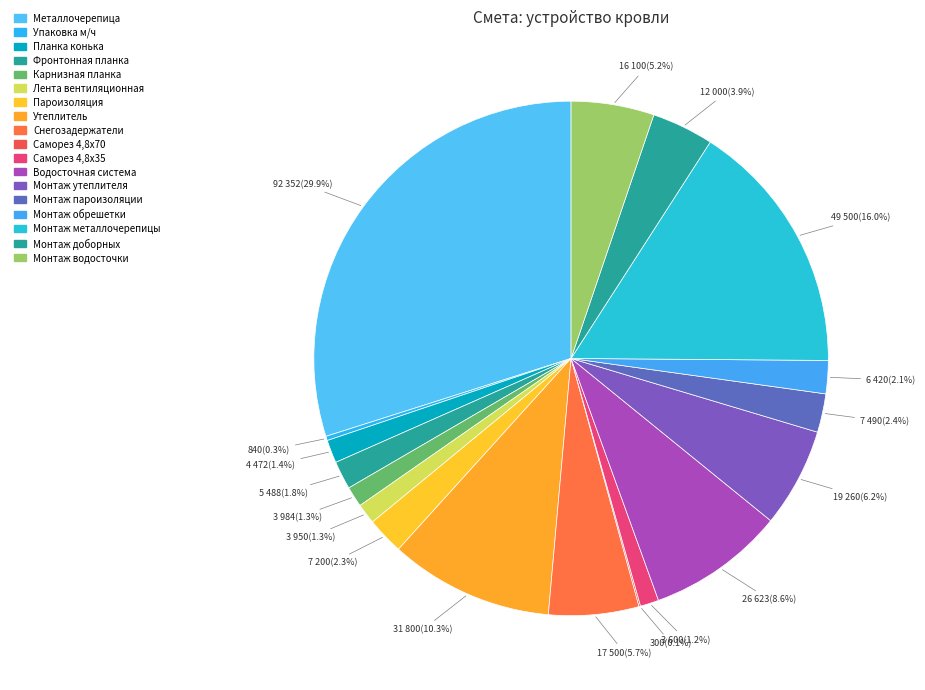

How many slices are in this pie chart?

18